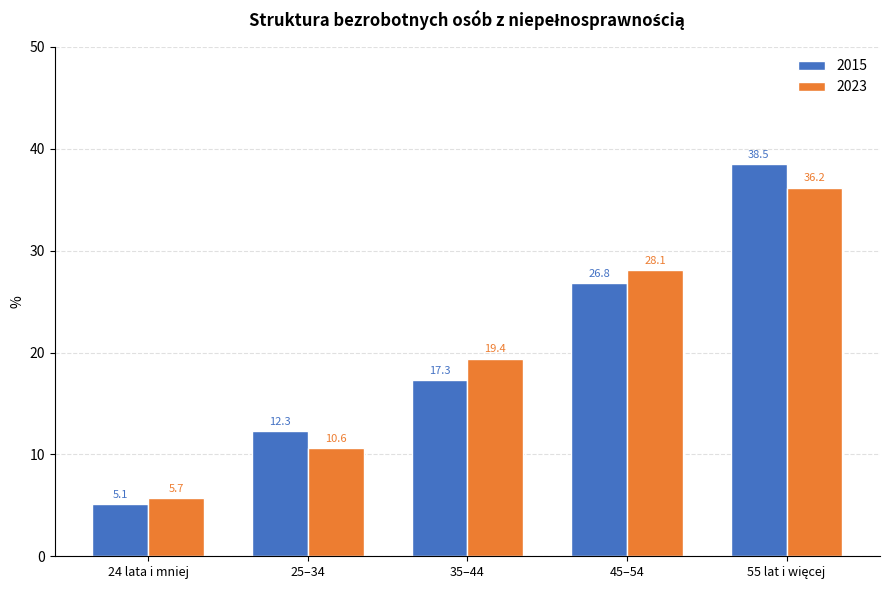

What is the spread (max minus min) of values at 24 lata i mniej?

0.6